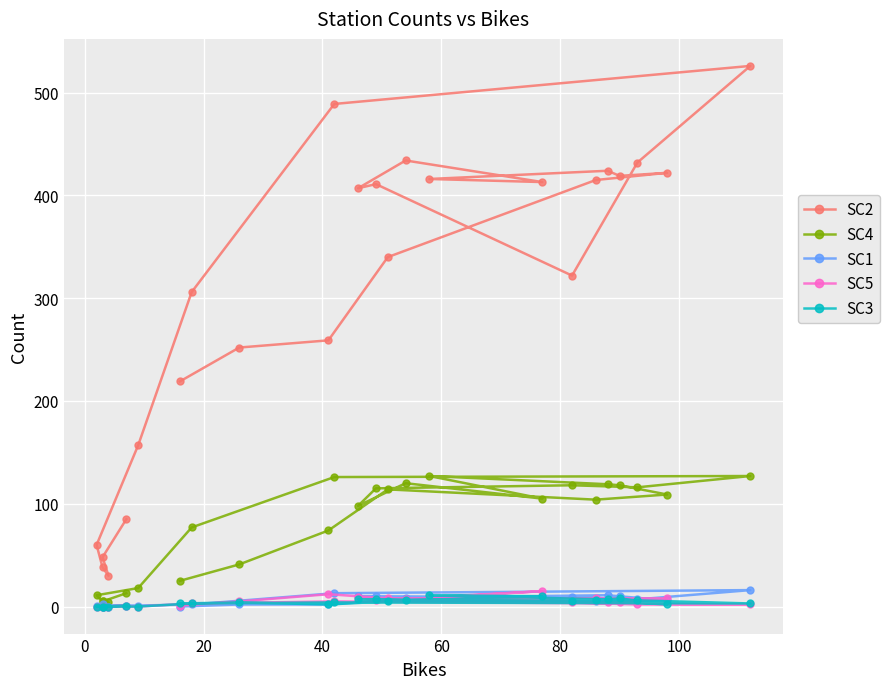

True or false: SC4 and SC1 intersect in this chart.

False